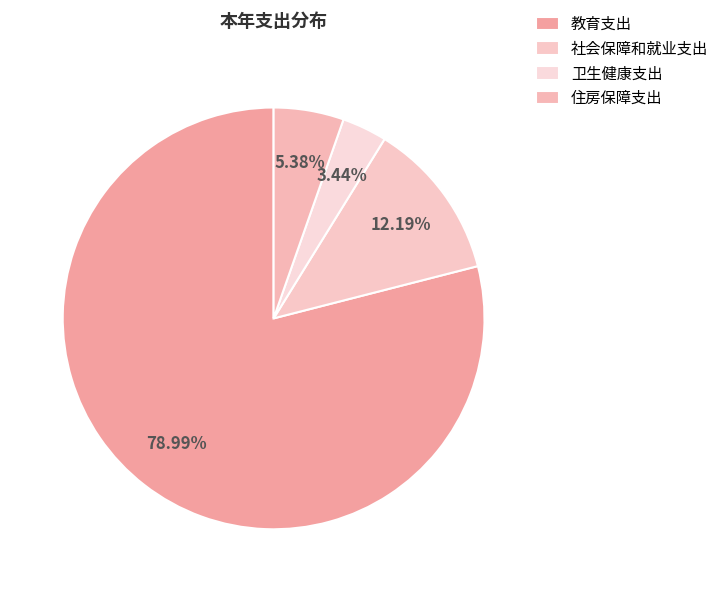

What percentage is the 教育支出 slice, to the nearest percent?

79%